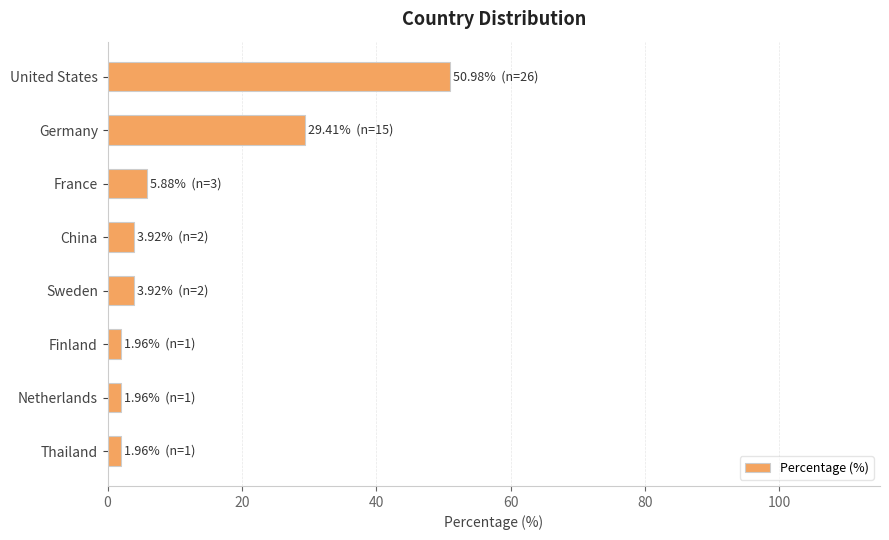

Reading top to bottom, list all the values displayed in this chart.

51.0	29.4	5.9	3.9	3.9	2.0	2.0	2.0